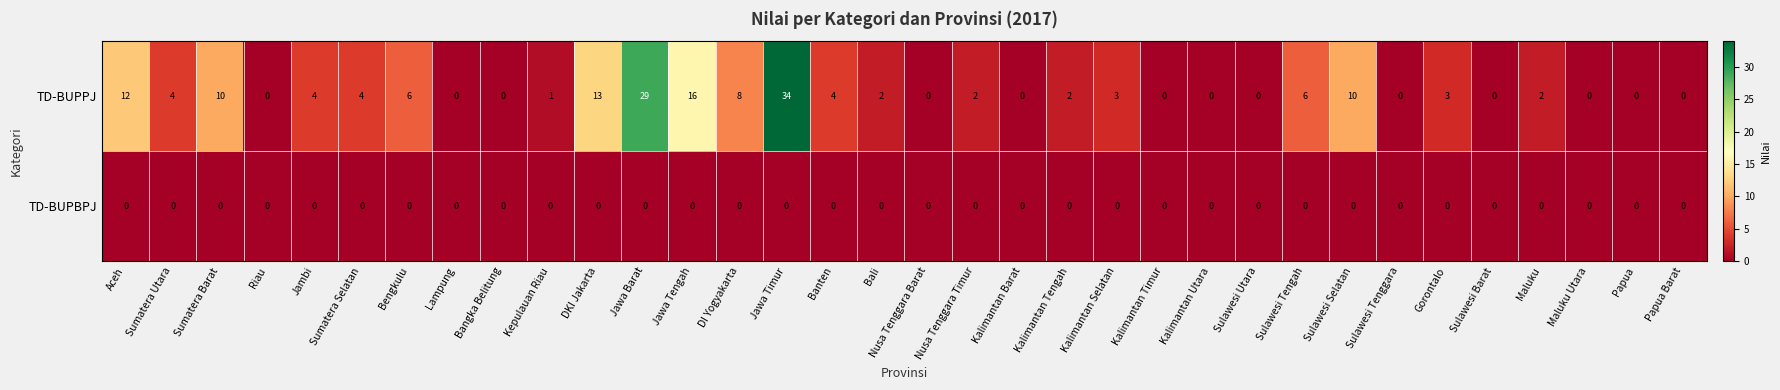

Is the value of TD-BUPBPJ at Maluku greater than the value of TD-BUPPJ at Sumatera Utara?

No